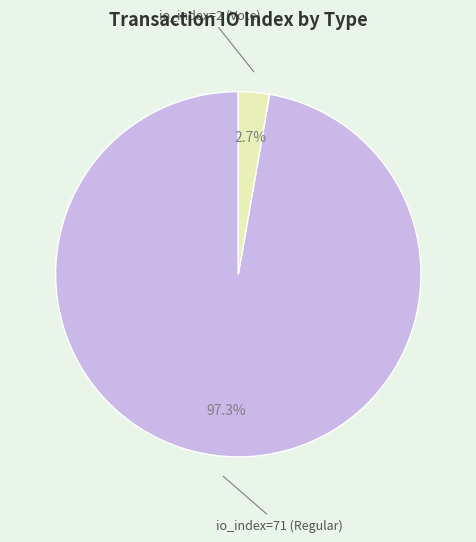

Is there a majority slice in this chart?

Yes